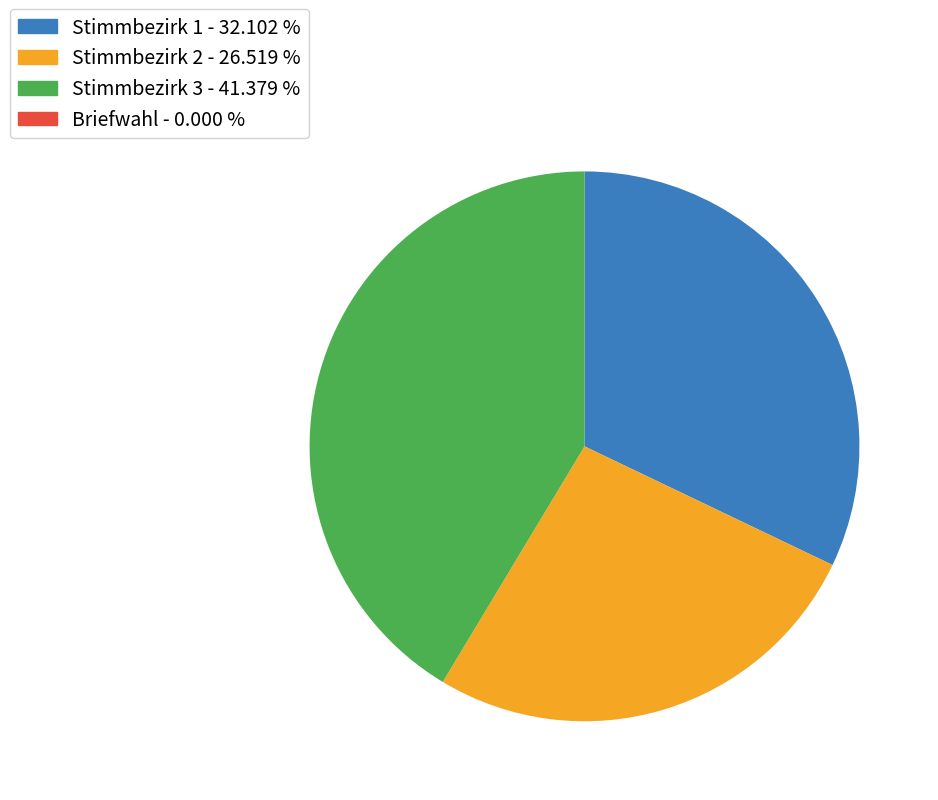

Is there a majority slice in this chart?

No